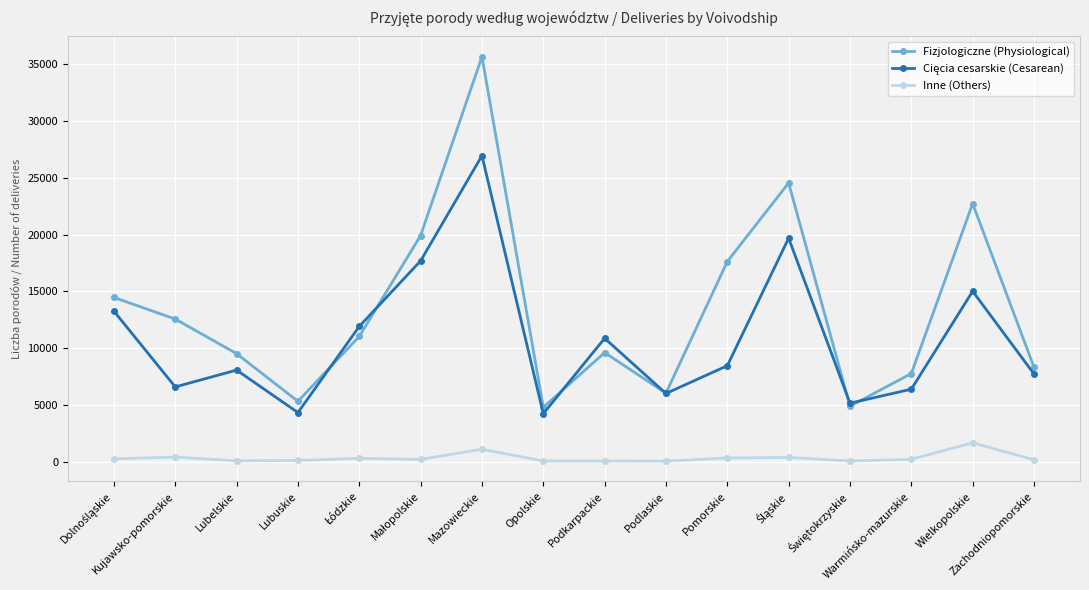

What is the difference between the Inne (Others) values at Zachodniopomorskie and Mazowieckie?

923